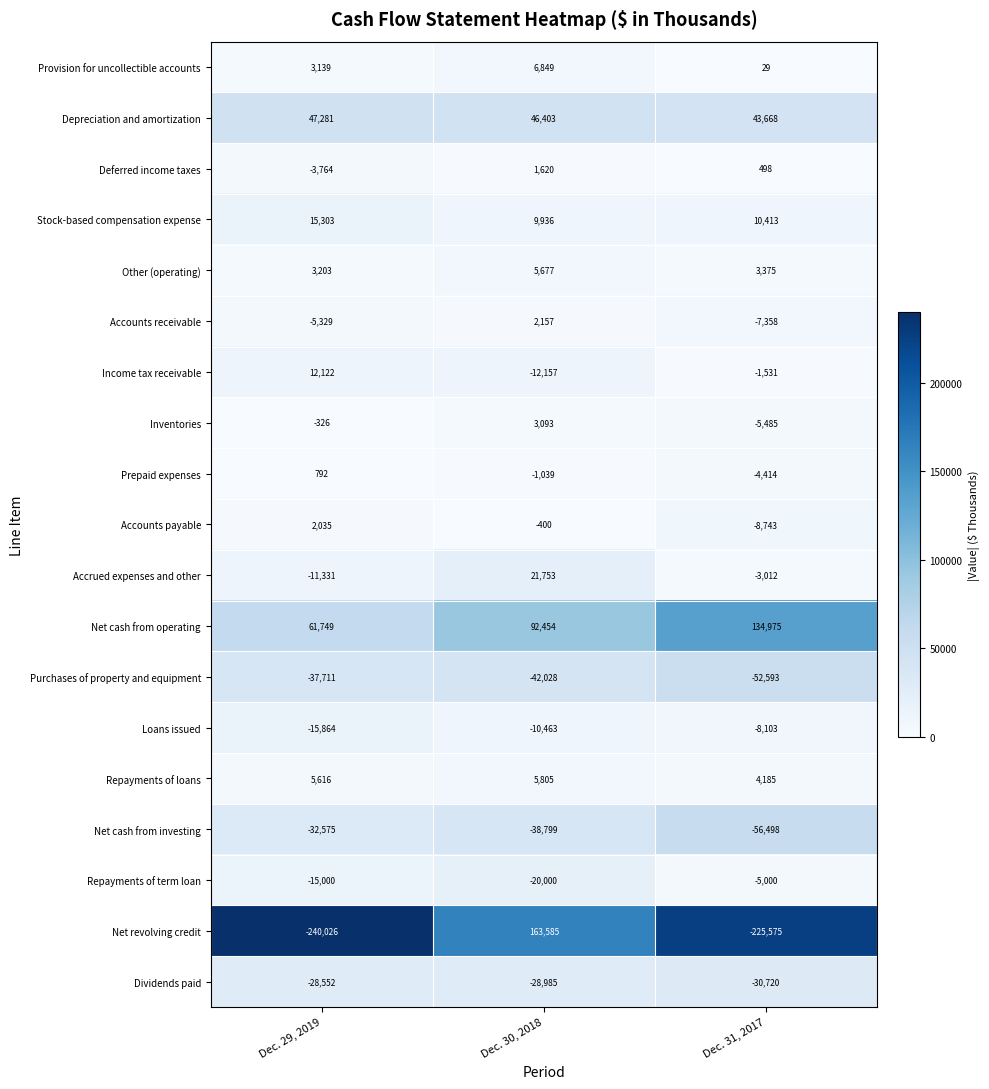

At which label does Income tax receivable reach its minimum?

Dec. 30, 2018